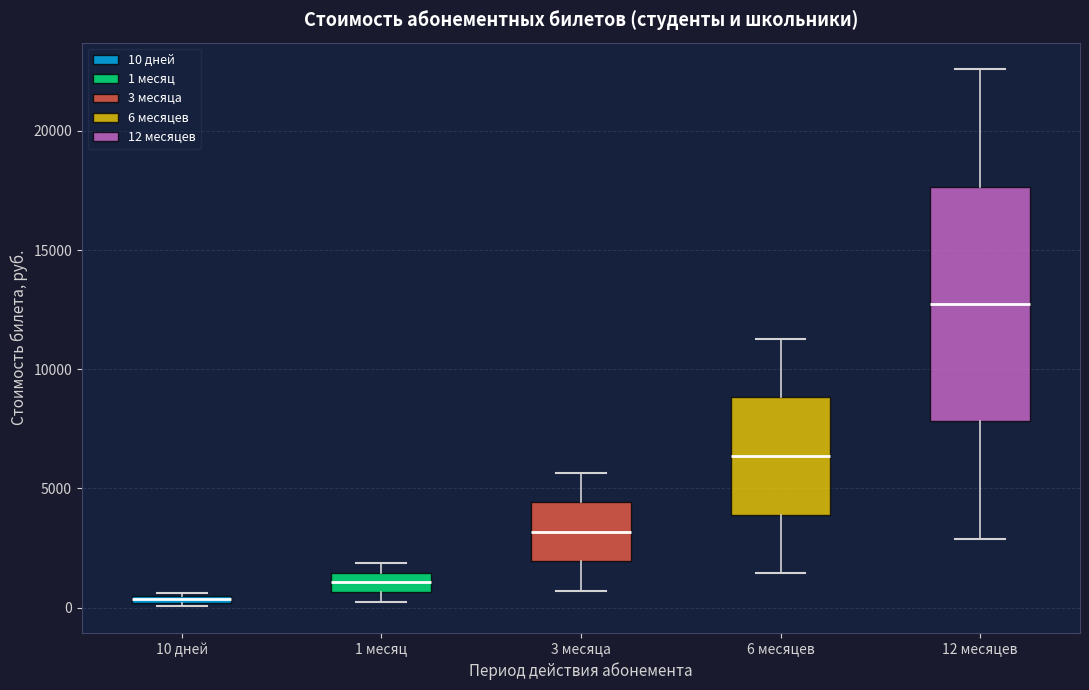

Which box has the lowest median line?

10 дней